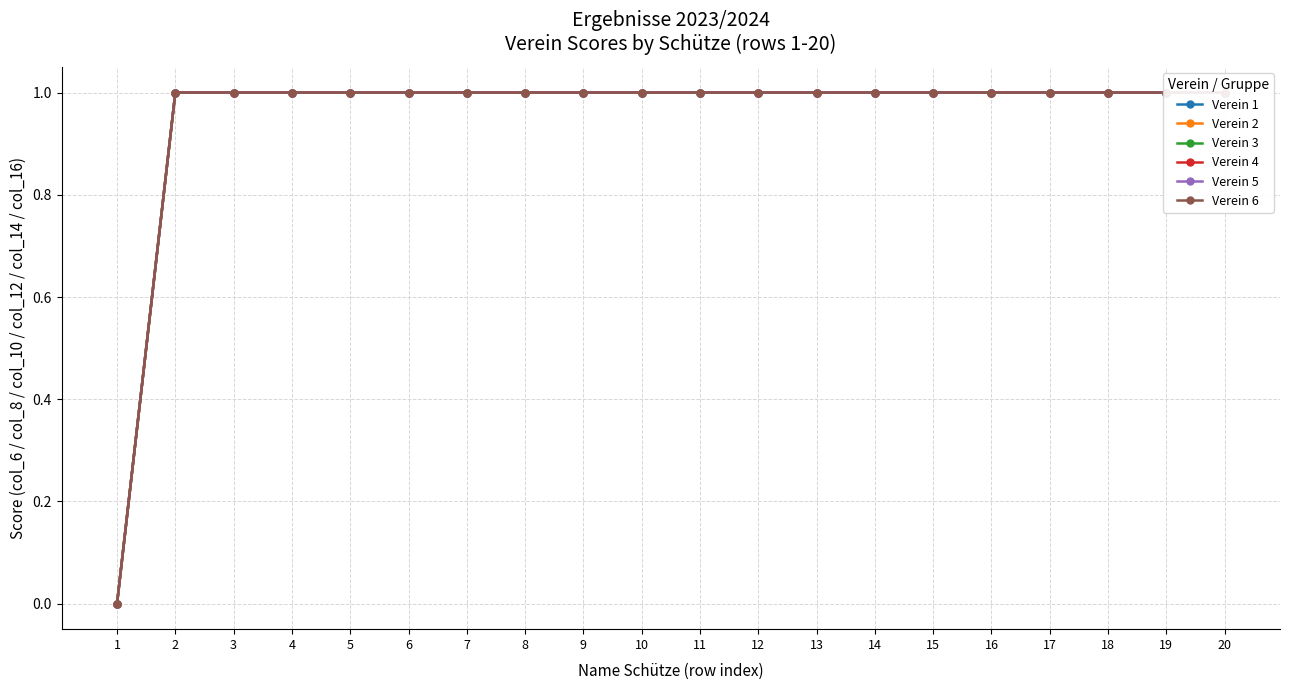

What is the total value across all series at 14?

6